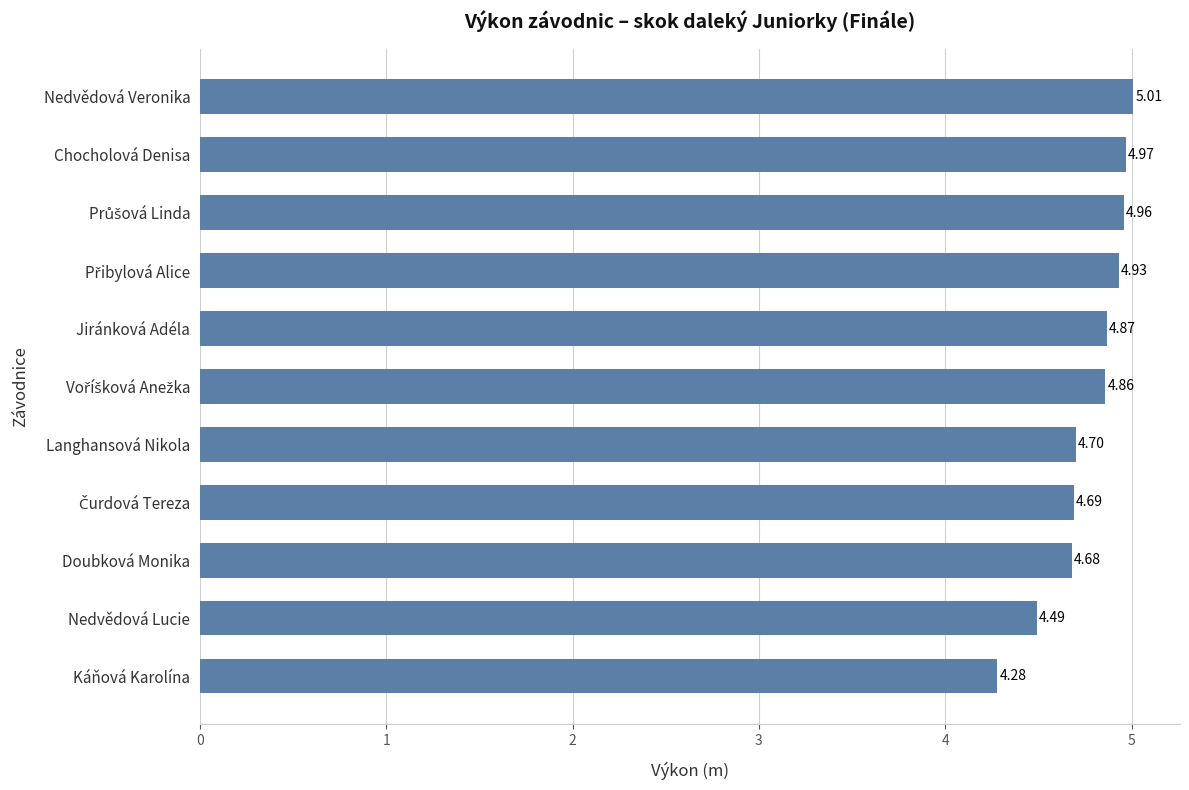

What is the sum of all values?

52.4